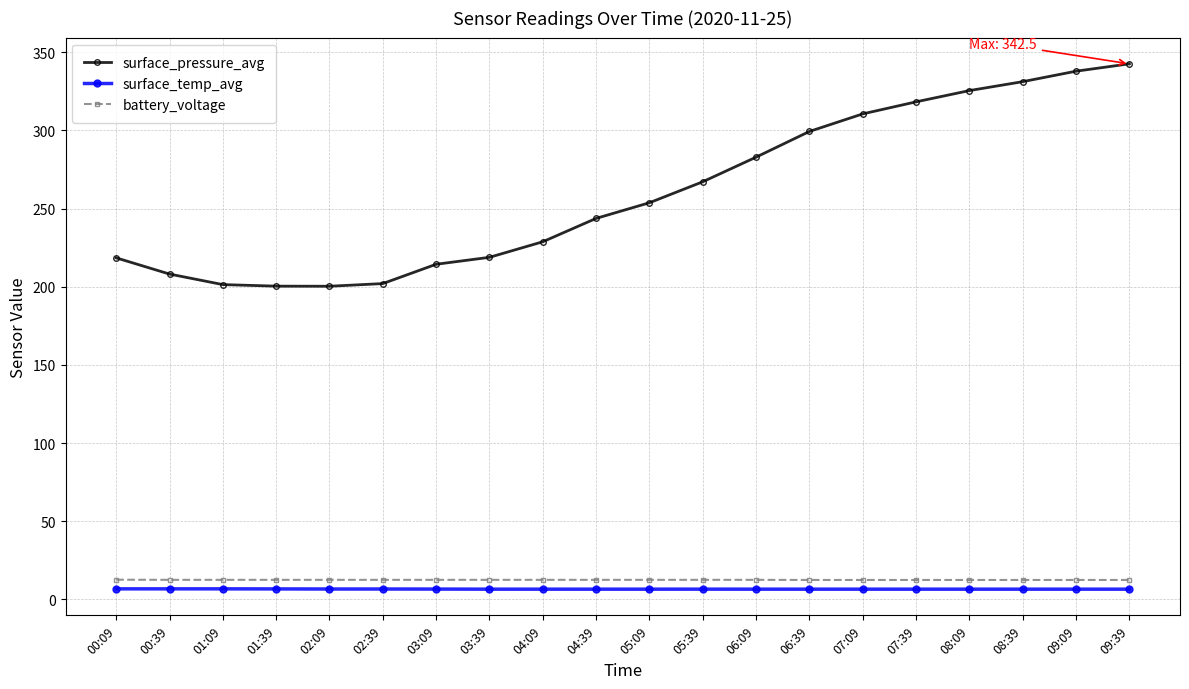

What is the lowest value of the battery_voltage series?

12.5